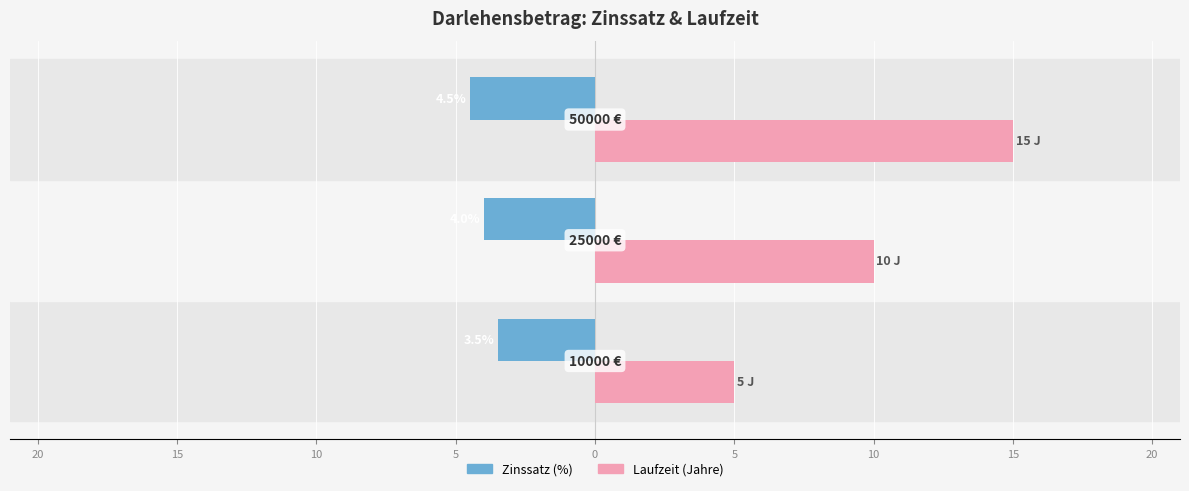

What is the difference between the second highest and minimum values in the Zinssatz (%) series?

0.5